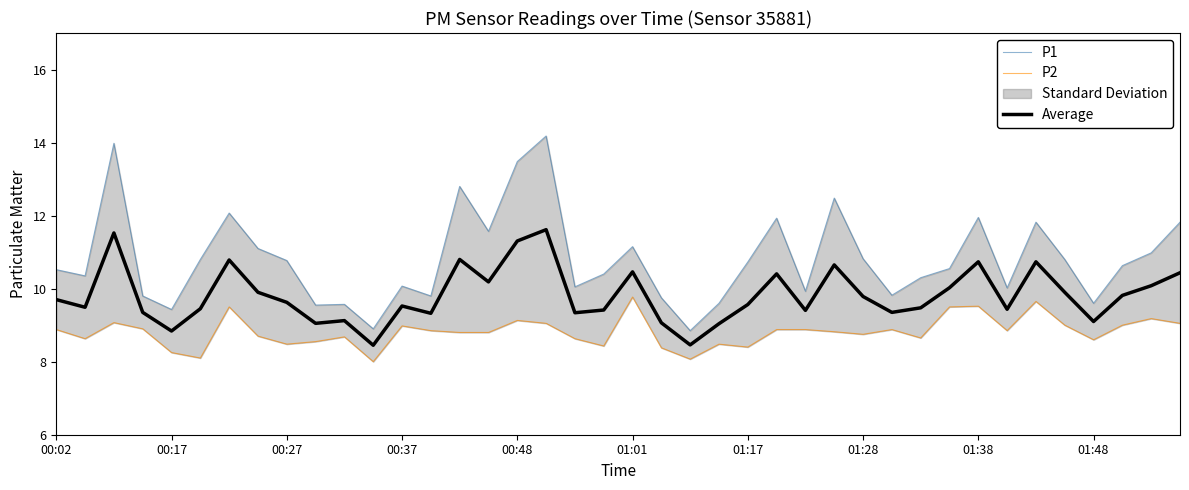

Which series changed the most between 13 and 17?

P1